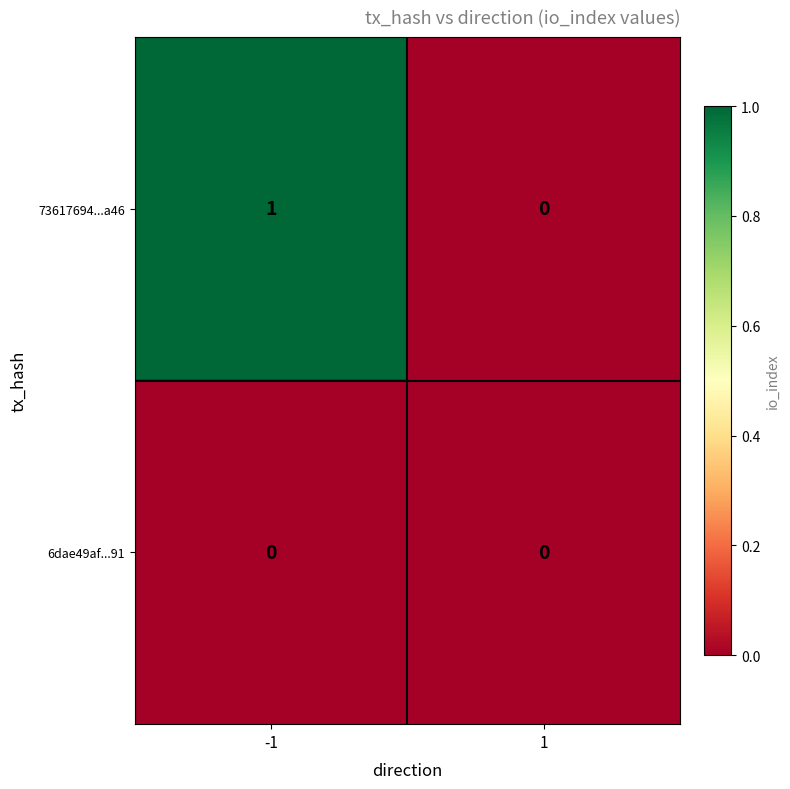

Rank the series by their maximum value, from highest to lowest.

73617694...a46, 6dae49af...91